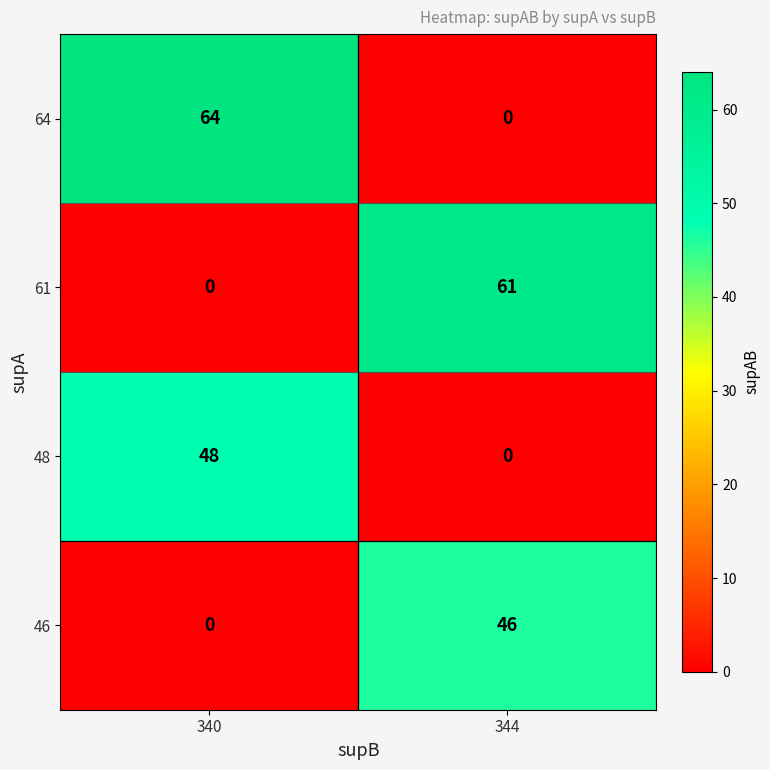

At which label is 46 closest to 23?

340